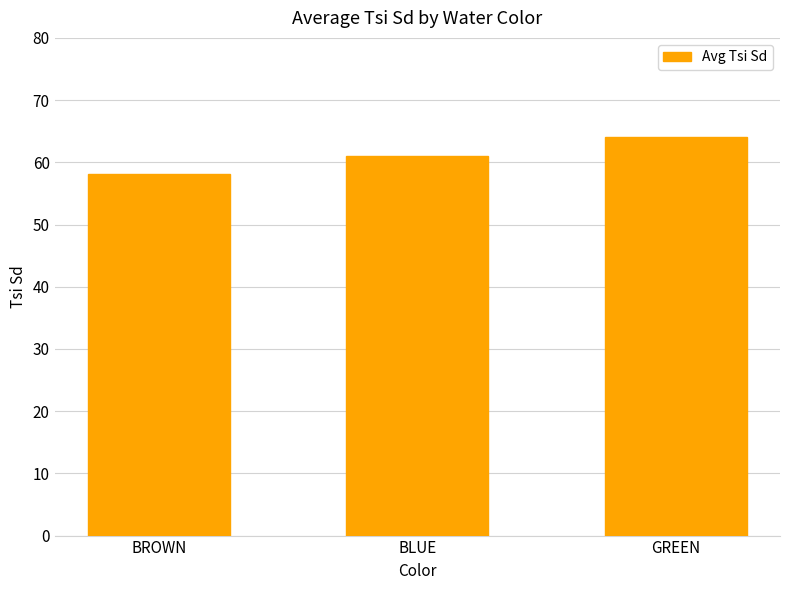

True or false: the data shows 94.4 at BROWN.

False